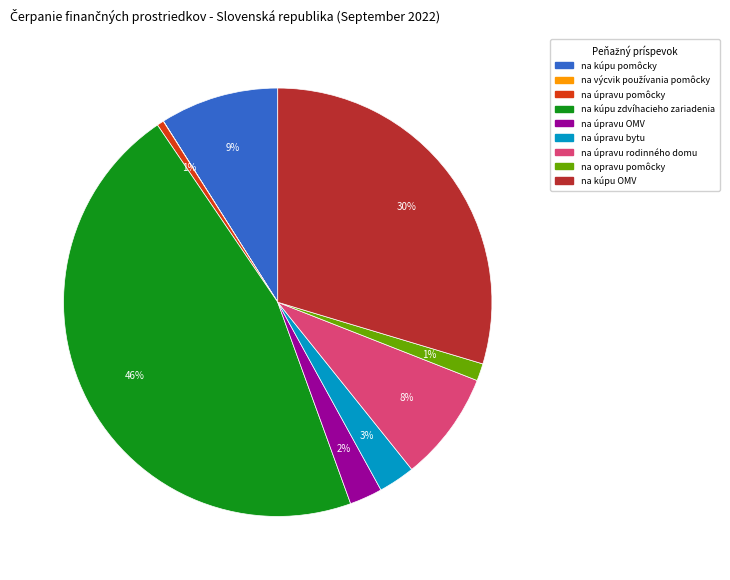

Which slice is the largest?

na kúpu zdvíhacieho zariadenia